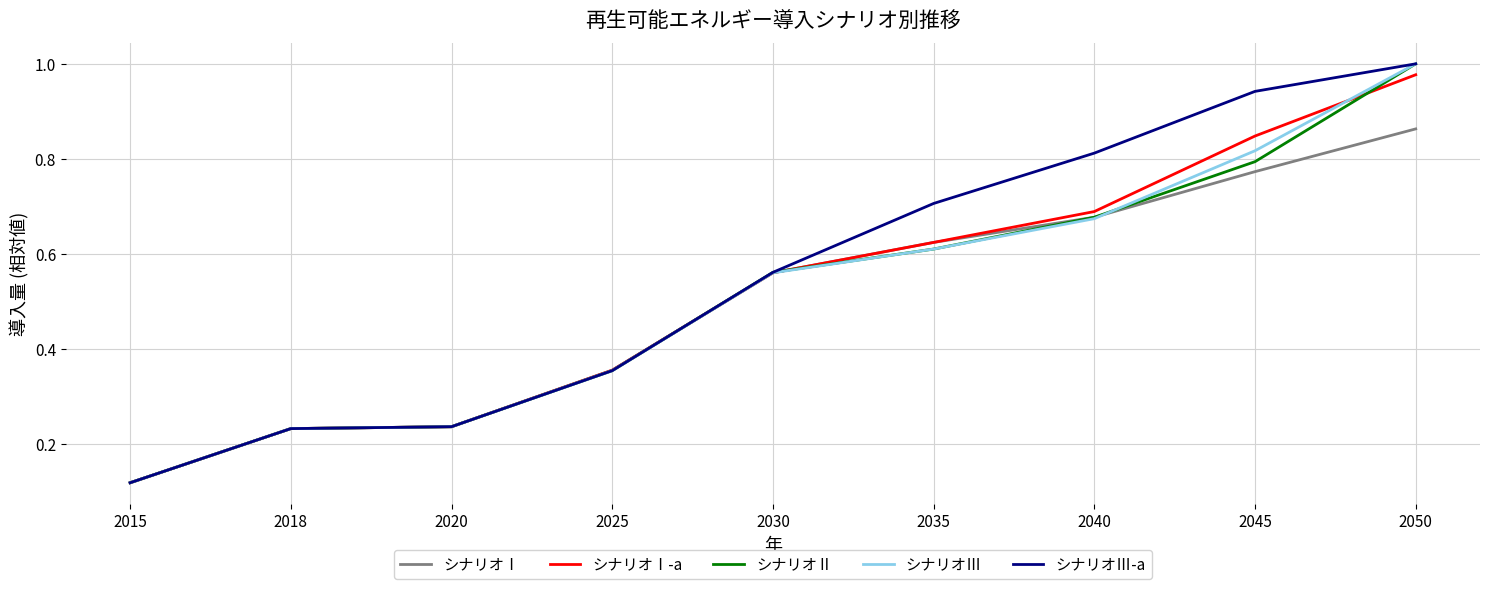

Where is シナリオⅢ-a nearest to the value 0?

2015